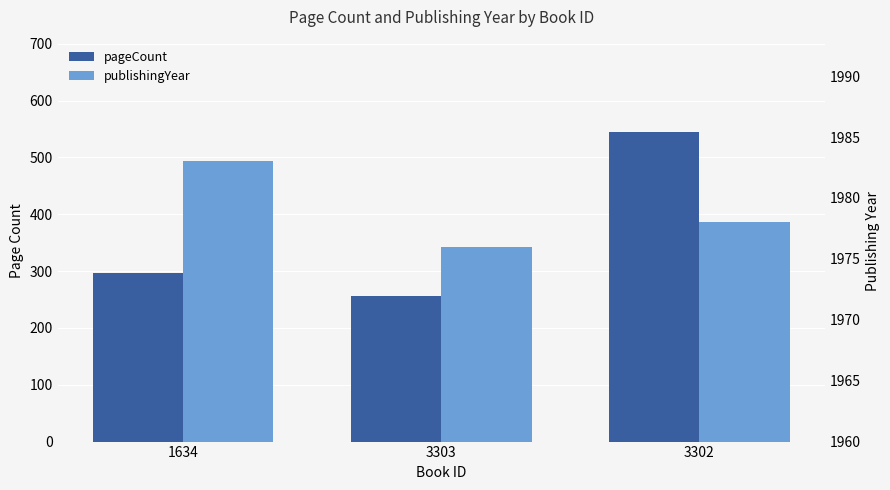

What is the value of the publishingYear bar at the 2nd from the left?

1976